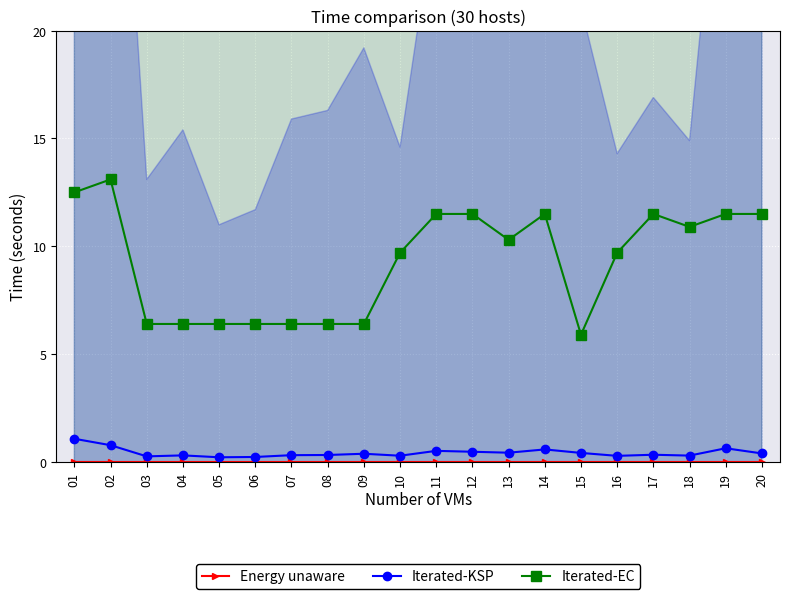

The value of Iterated-KSP at 14 is 0.9. True or false?

False